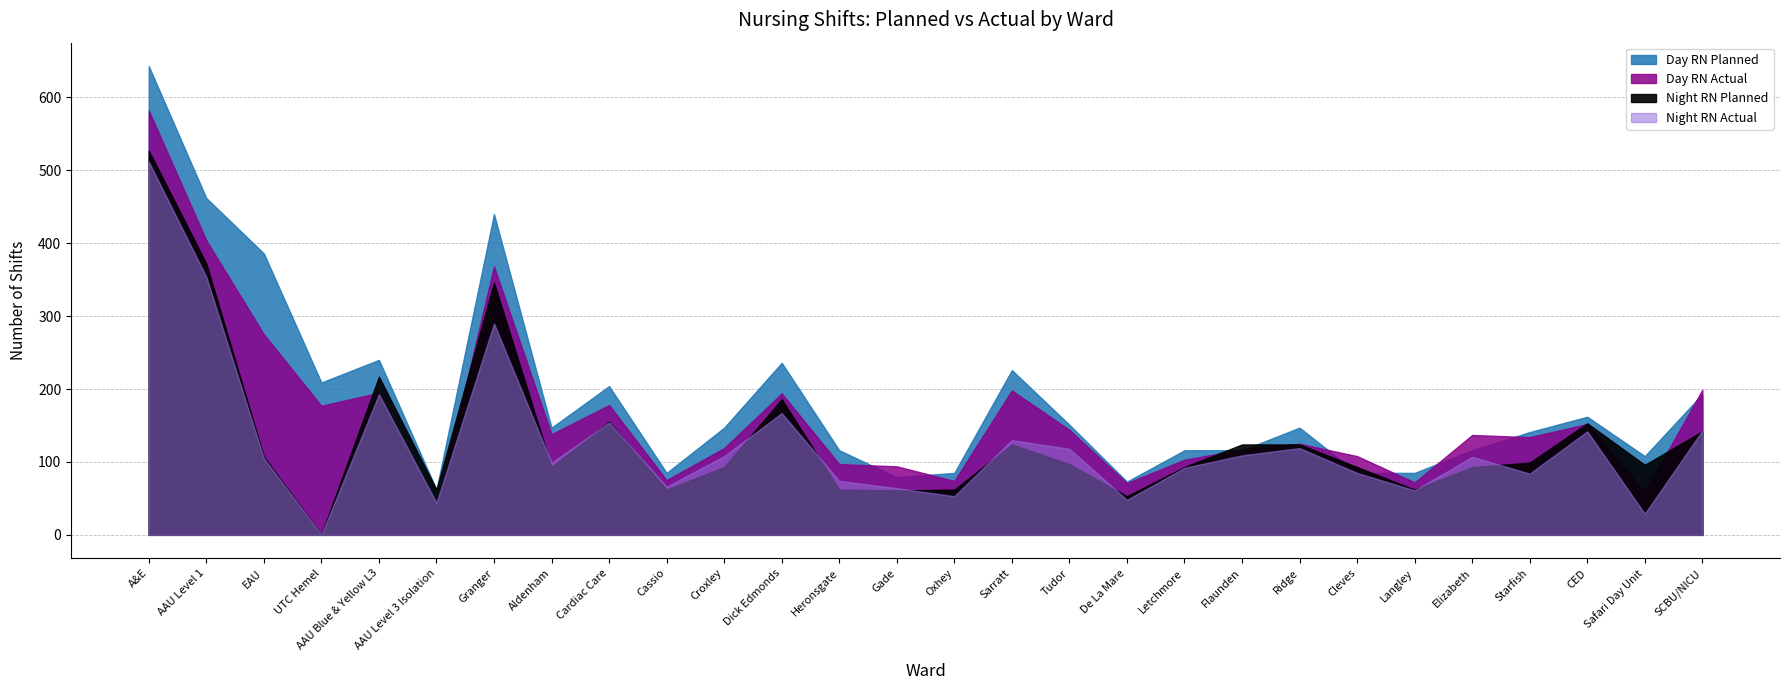

What is the average value of the Day RN Planned series?

188